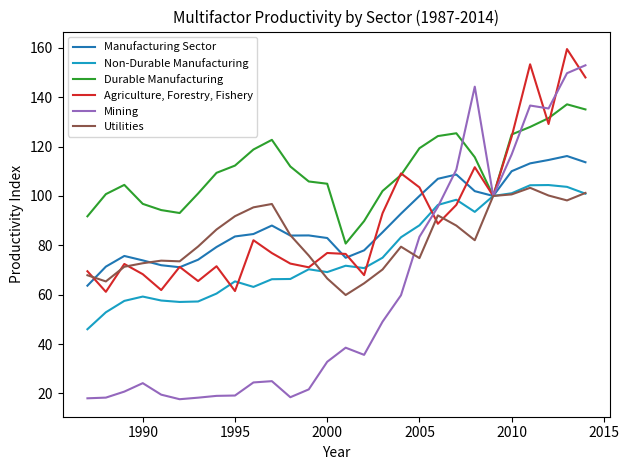

Which series has the largest total across all categories?

Durable Manufacturing